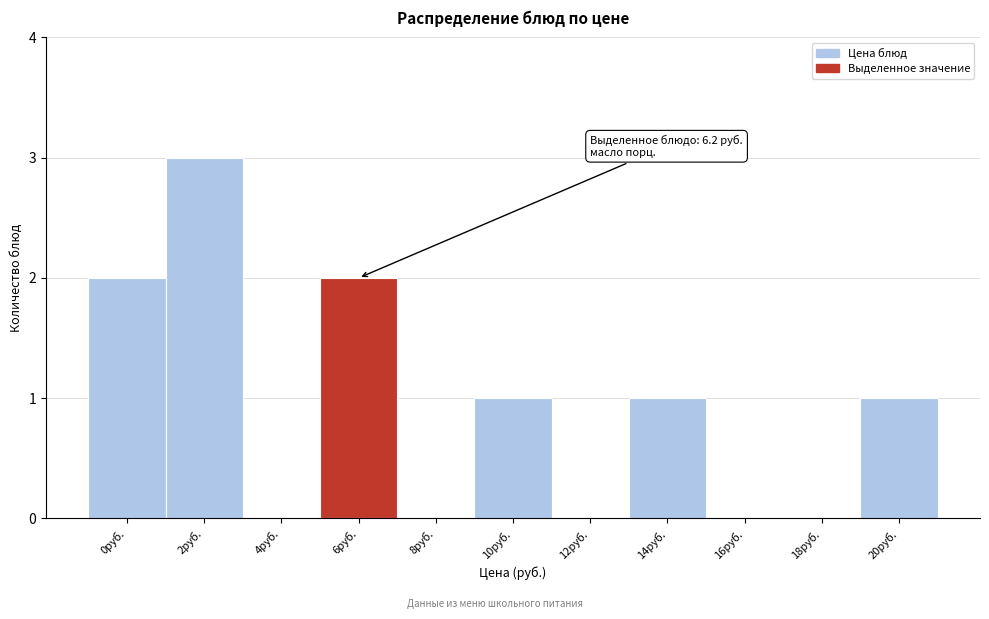

Reading left to right, list all the values displayed in this chart.

0руб.=2	2руб.=3	4руб.=0	6руб.=2	8руб.=0	10руб.=1	12руб.=0	14руб.=1	16руб.=0	18руб.=0	20руб.=1